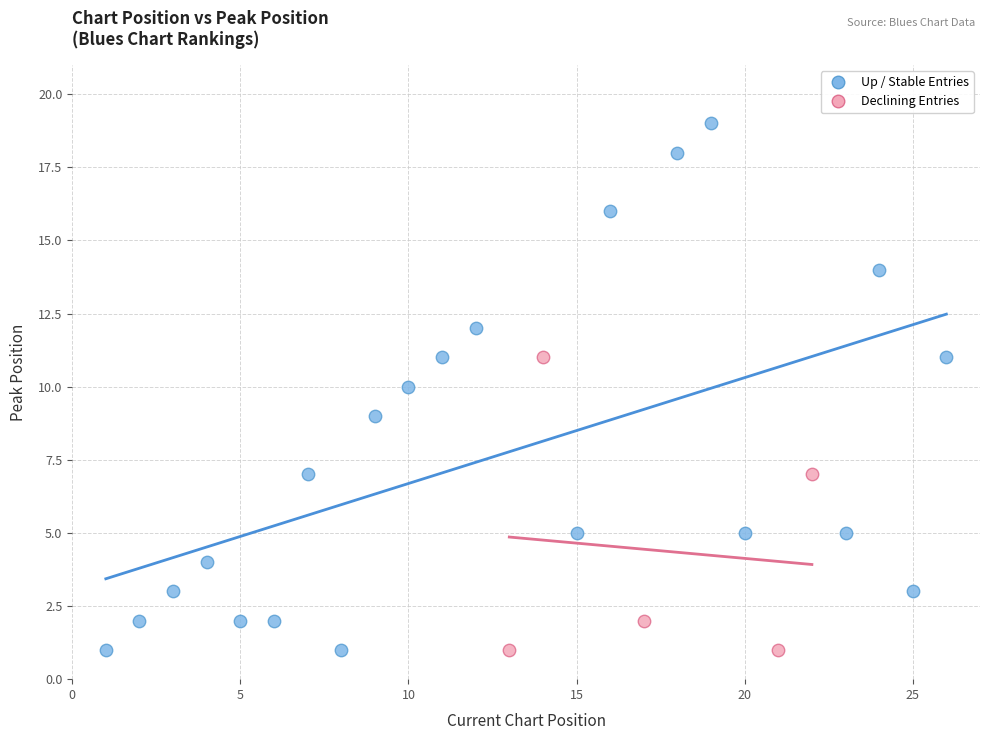

Which series has the widest spread of Y values?

Up / Stable Entries